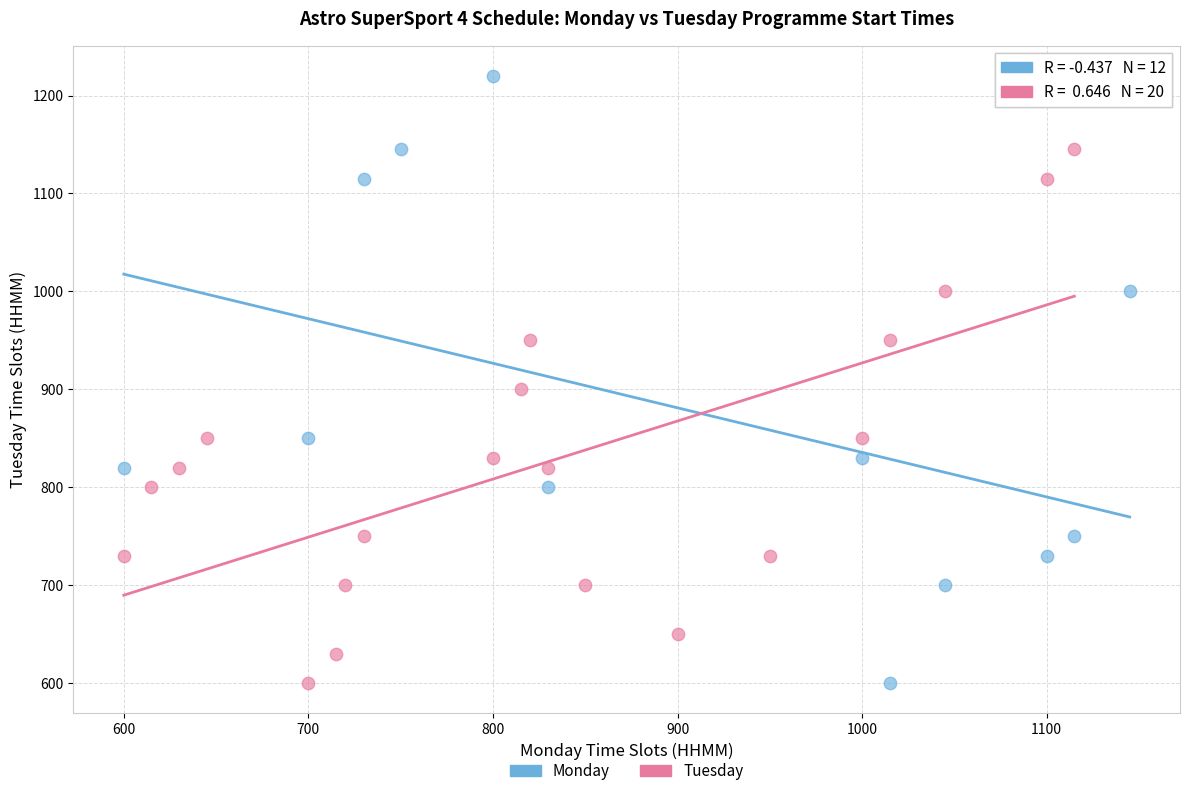

What are all the series names shown in the legend?

Monday, Tuesday